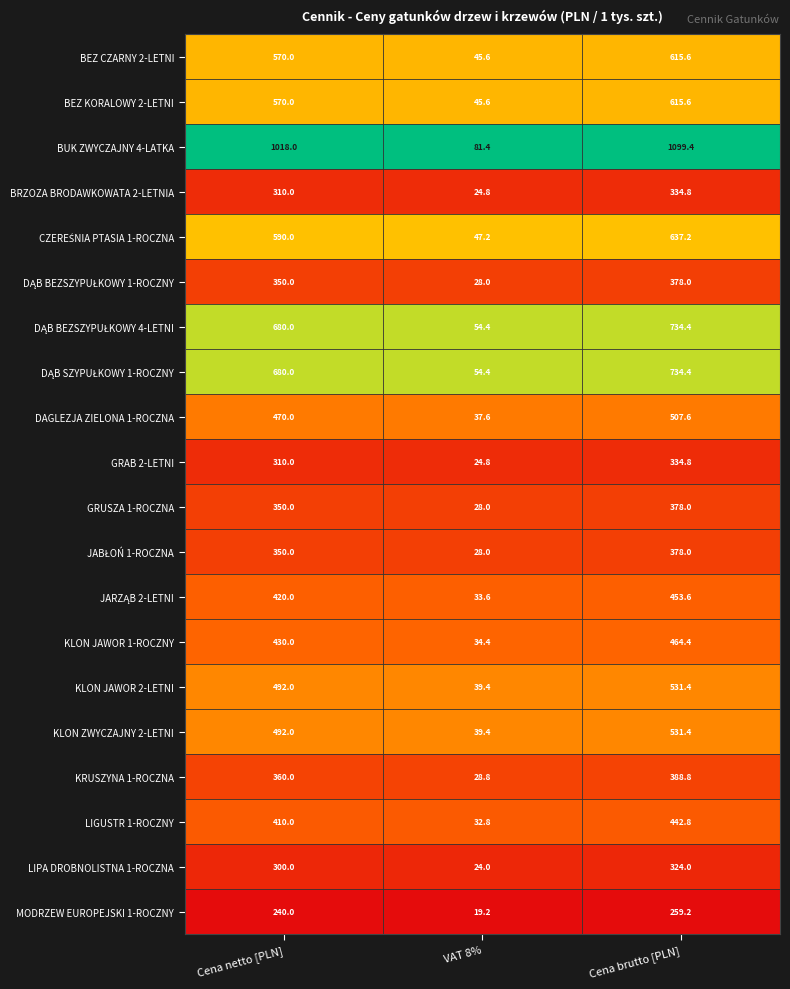

What is the average value of the KRUSZYNA 1-ROCZNA series?

259.2